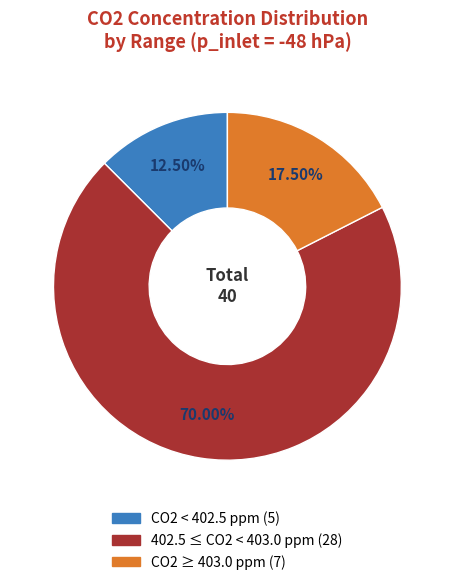

Is there any slice that represents more than half of the pie?

Yes